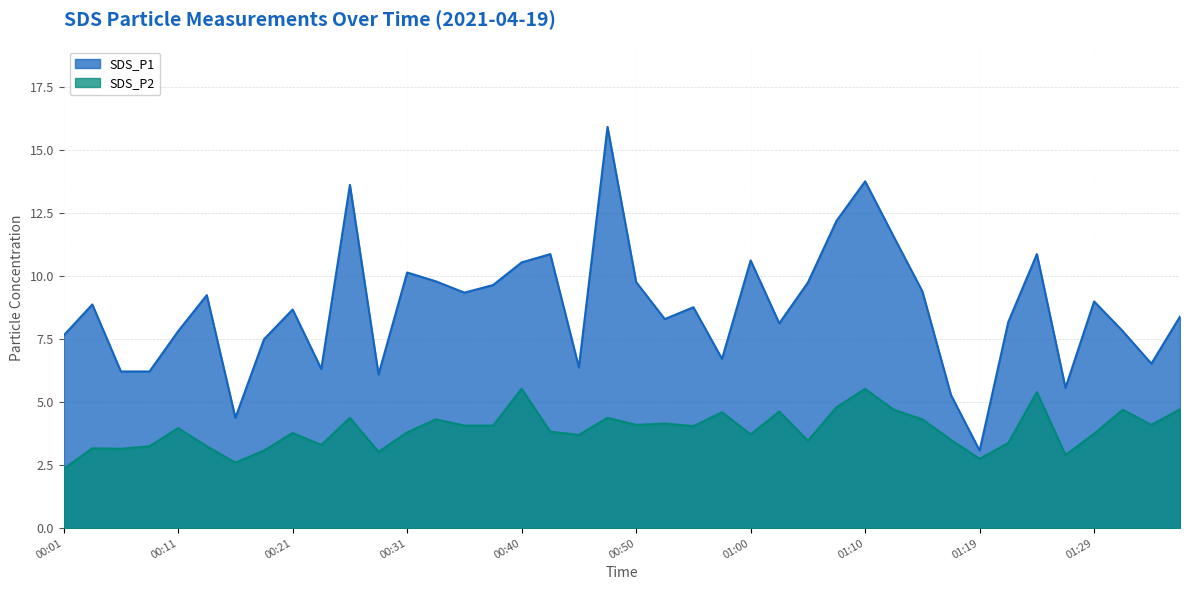

Which series has the largest total across all categories?

SDS_P1